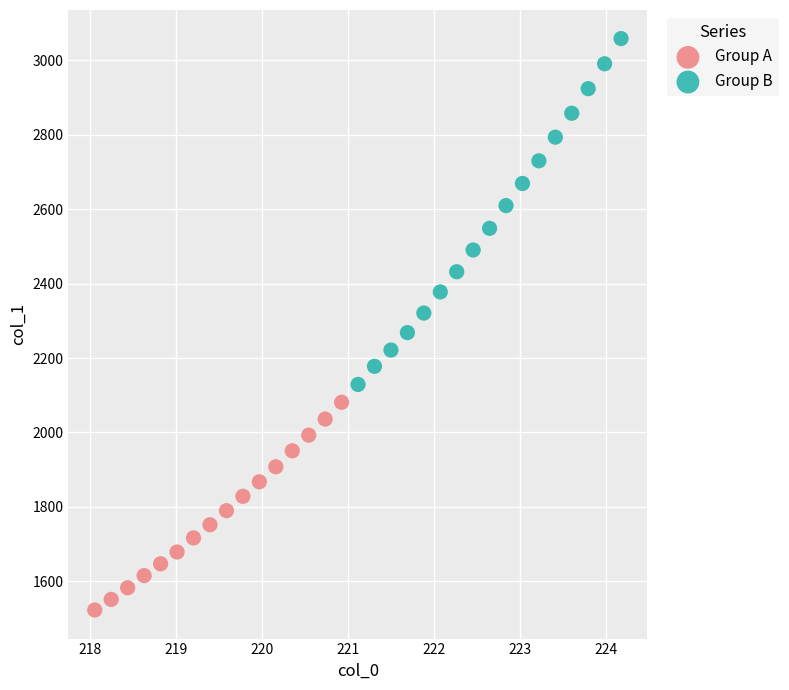

Which series reaches the minimum Y coordinate?

Group A